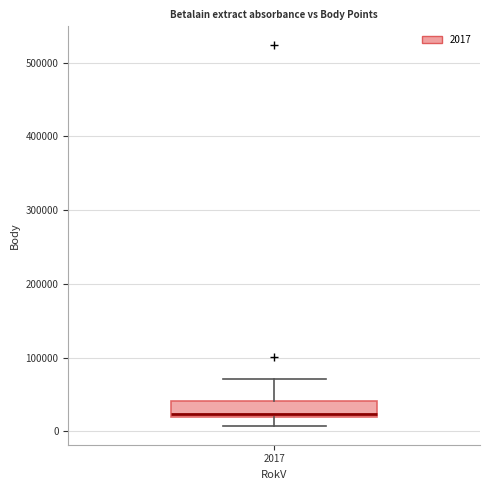

Read this box plot against the y-axis: the position of the median line, the range covered by the box, and the ends of both whiskers. The values are not printed on the chart, so give them approximately, as read against the axis.

median 20000 (just above the box's lower edge), box 20000 to 40000, whiskers 10000 to 70000